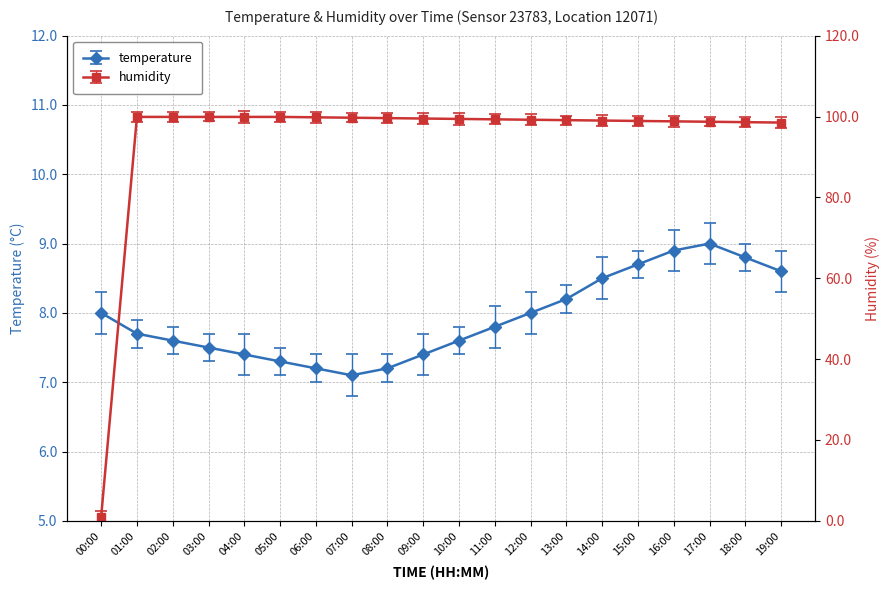

How many lines are shown in the chart?

2